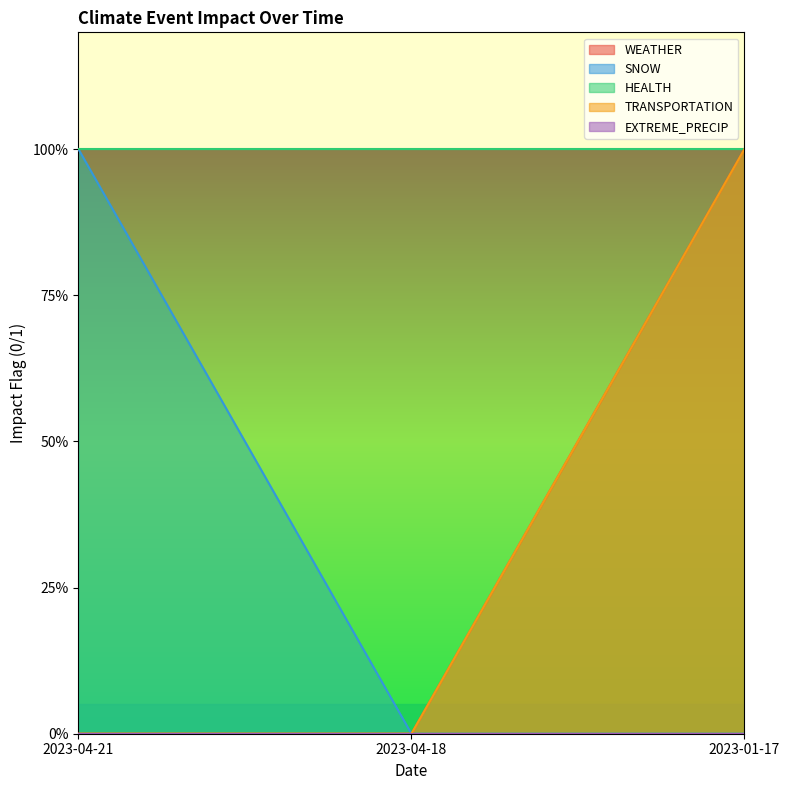

At which category is the sum across all series the highest?

2023-01-17